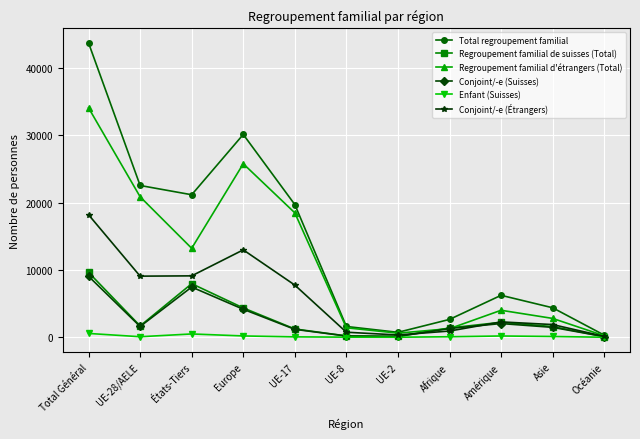

Which series changed the most between Afrique and Océanie?

Total regroupement familial